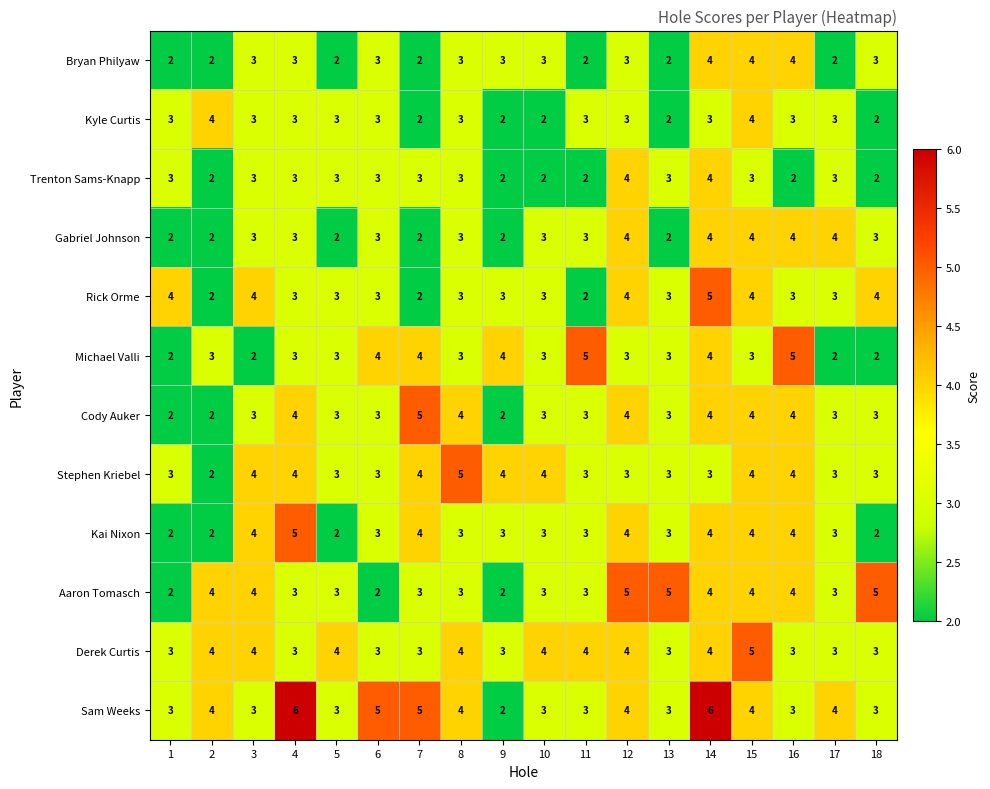

Count the number of categories in the chart.

18